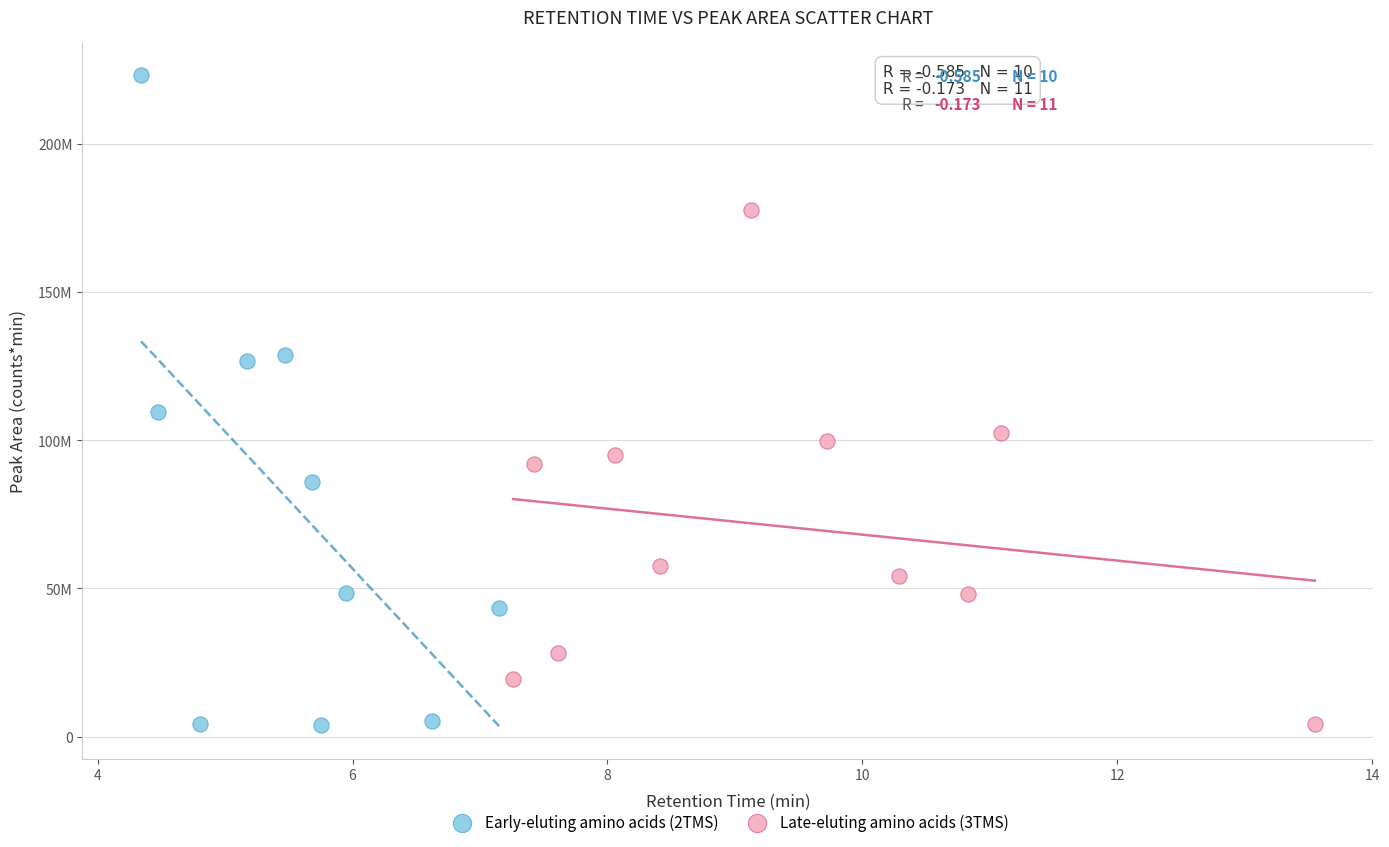

What are all the series names shown in the legend?

Early-eluting amino acids (2TMS), Late-eluting amino acids (3TMS)